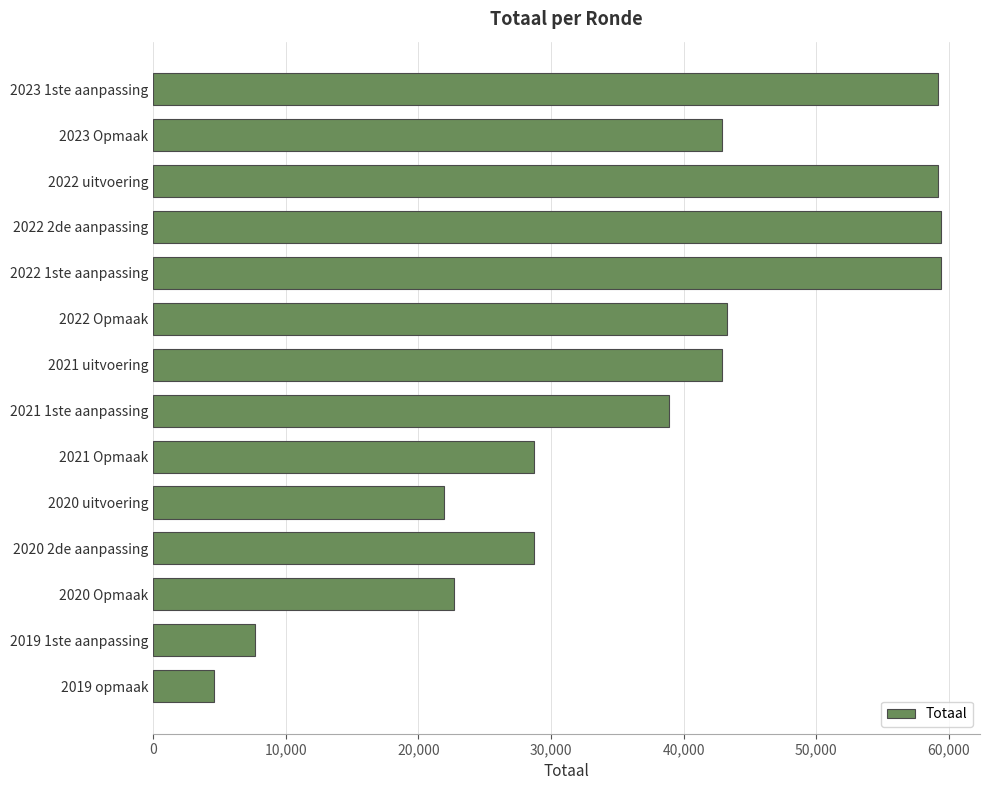

At which category does the chart reach its minimum across all series?

2019 opmaak